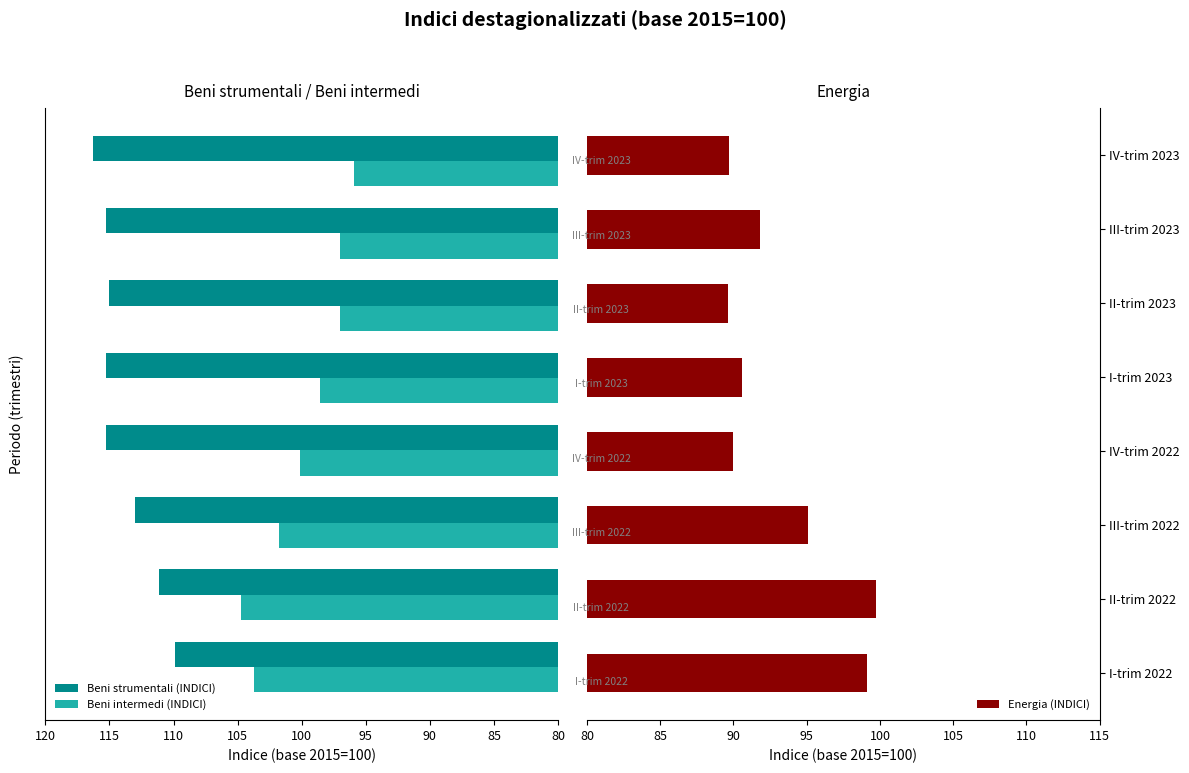

At which label is Energia (INDICI) closest to 94?

III-trim 2022